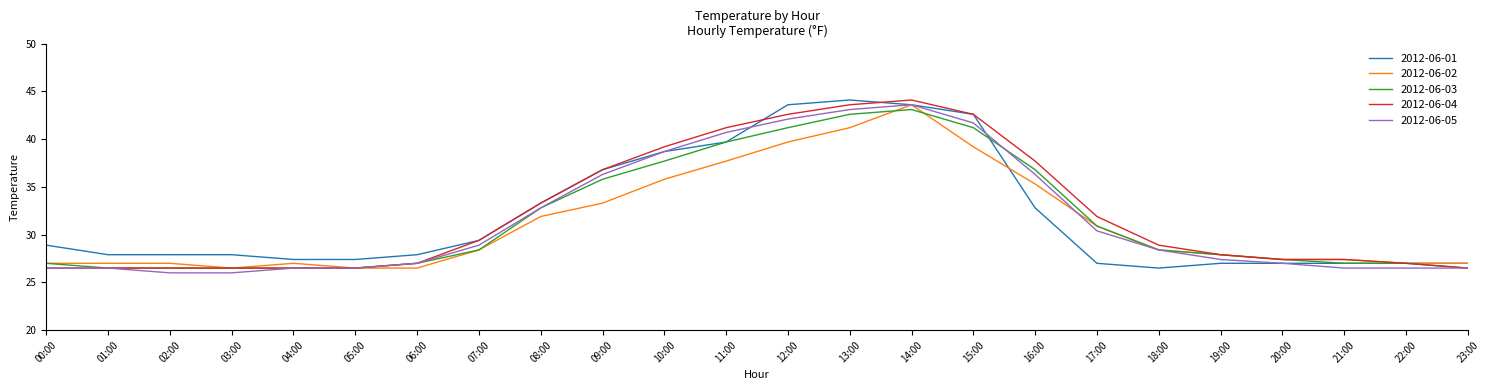

What is the difference between the highest and lowest values at 03:00?

1.9